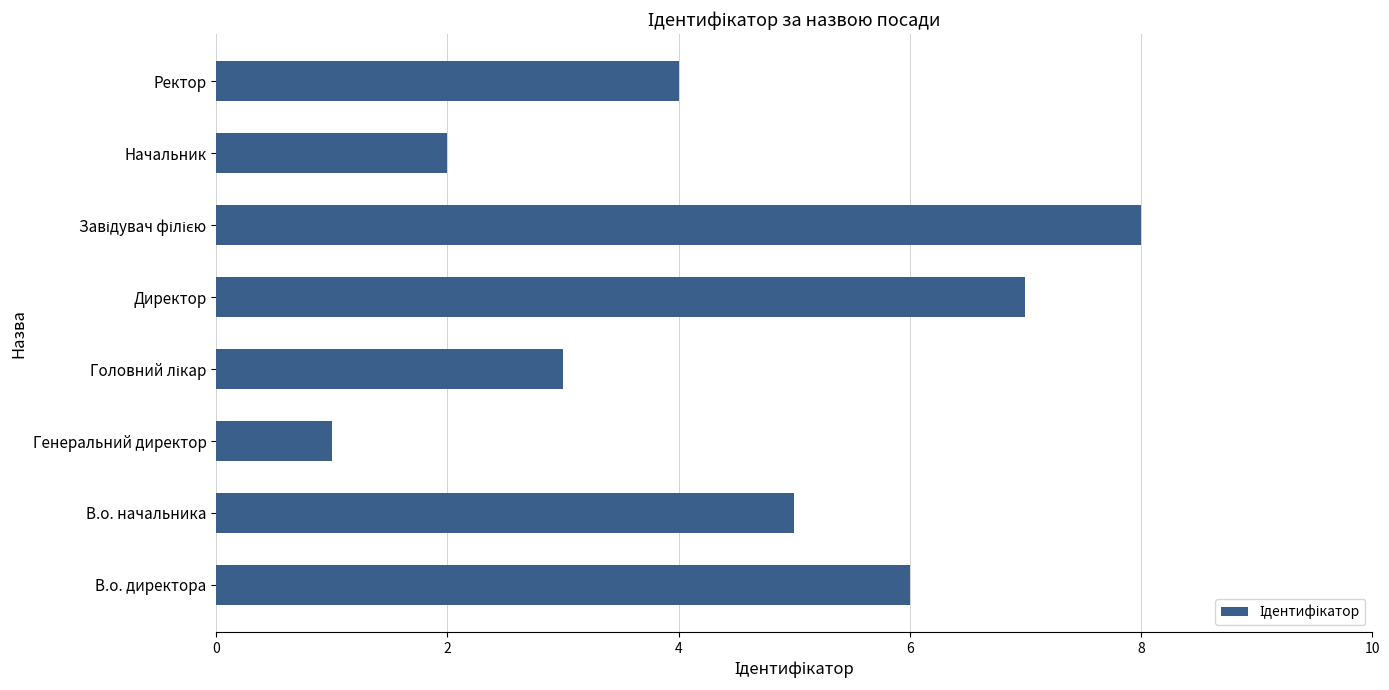

The chart shows a value of 3 at Начальник. True or false?

False